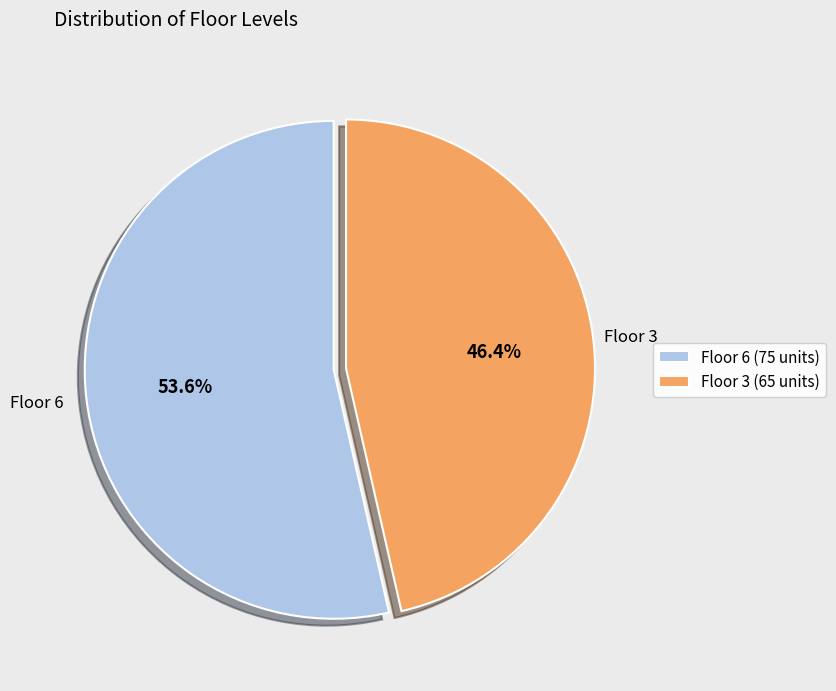

Is Floor 6 (75 units) the majority of the pie?

Yes